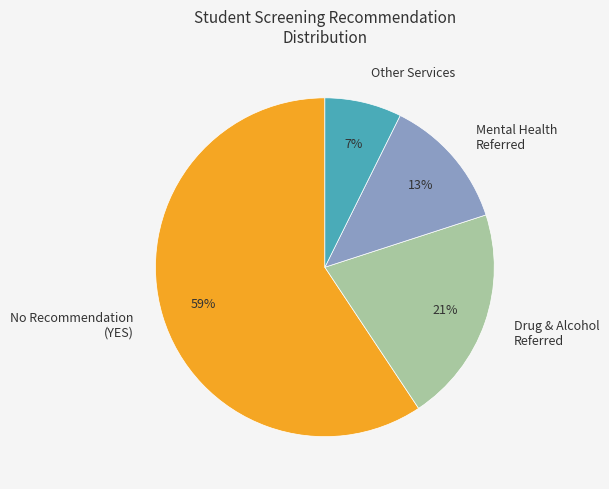

Does any single category account for the majority?

Yes